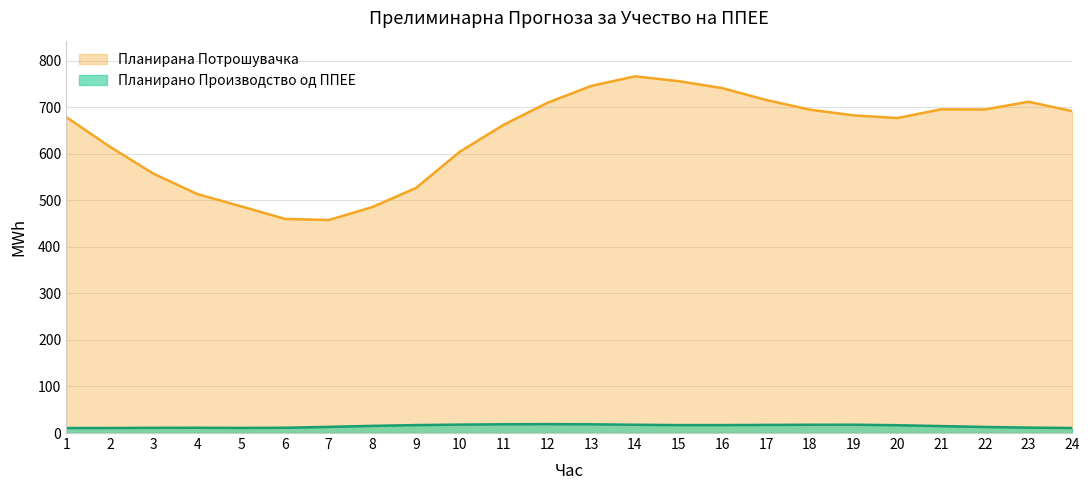

What is the value of the Планирано Производство од ППЕЕ point at the 10th from the left?

18.1